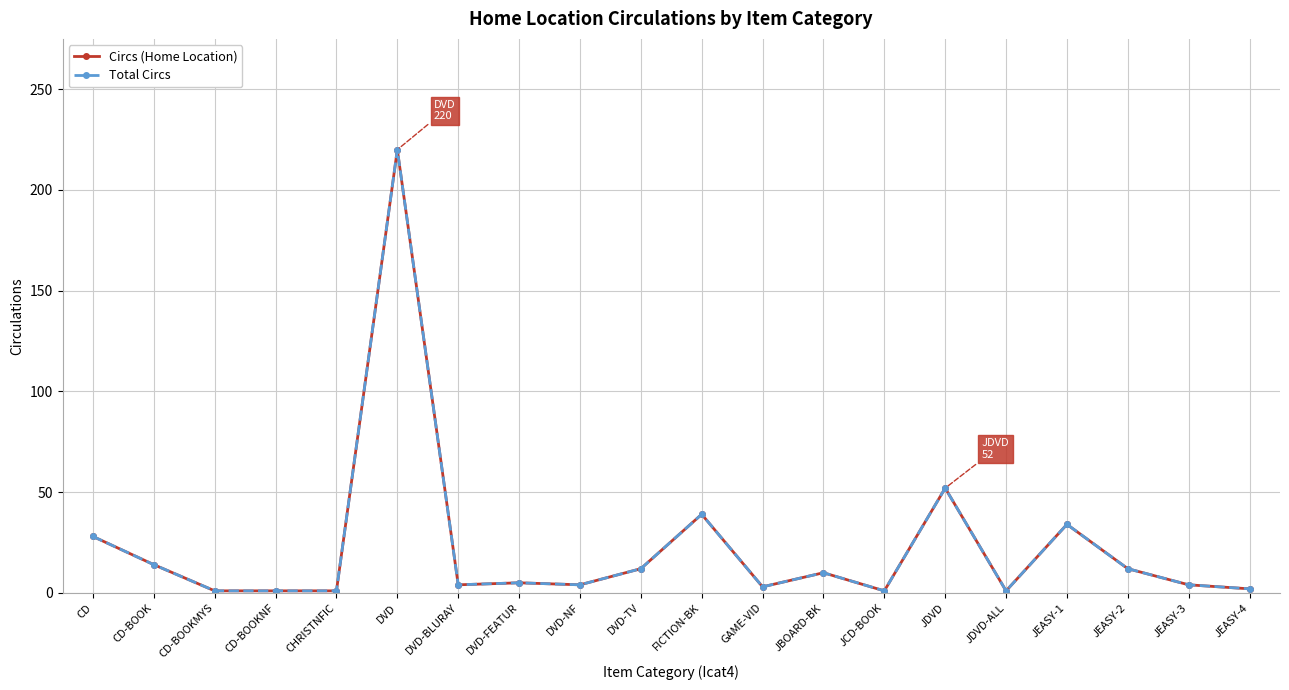

Is this an area chart (filled region under the line)?

No